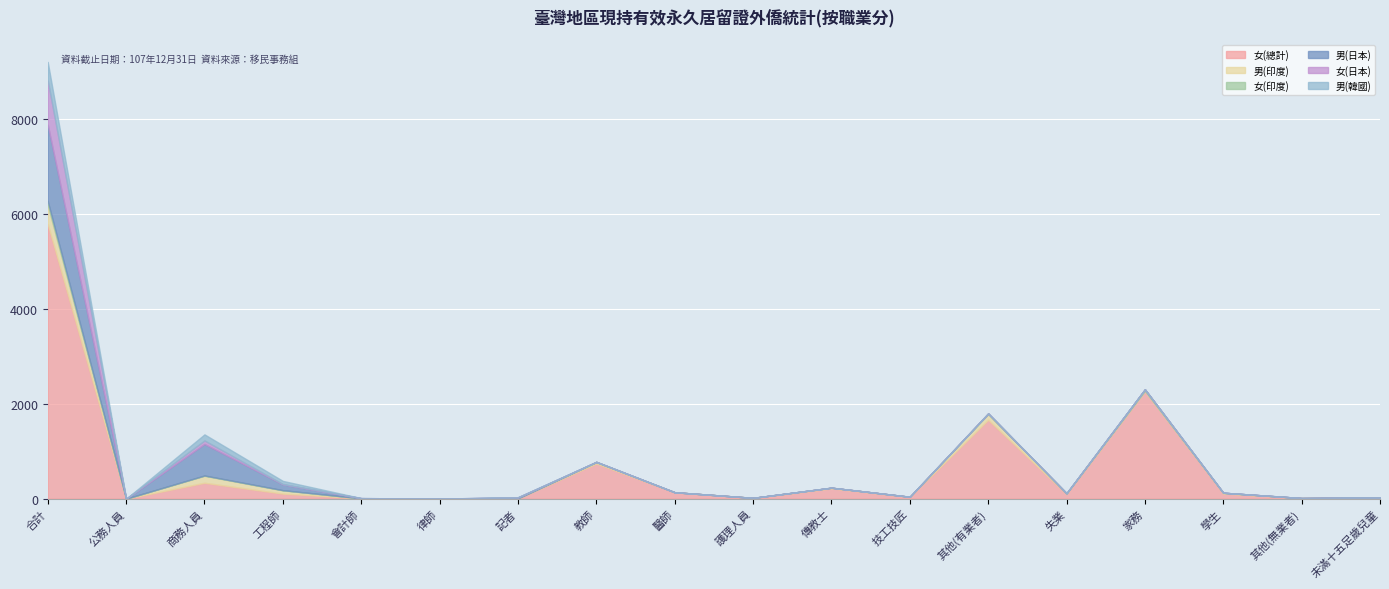

True or false: 男(印度) has a value of 1 at 其他(無業者).

True